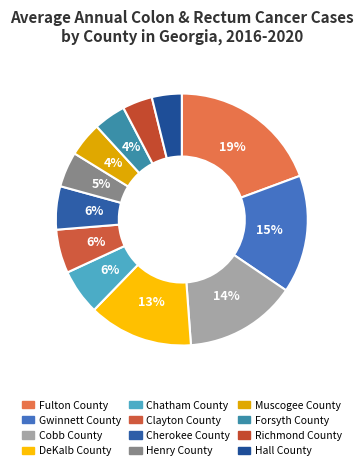

Which category has the biggest portion of the pie?

Fulton County